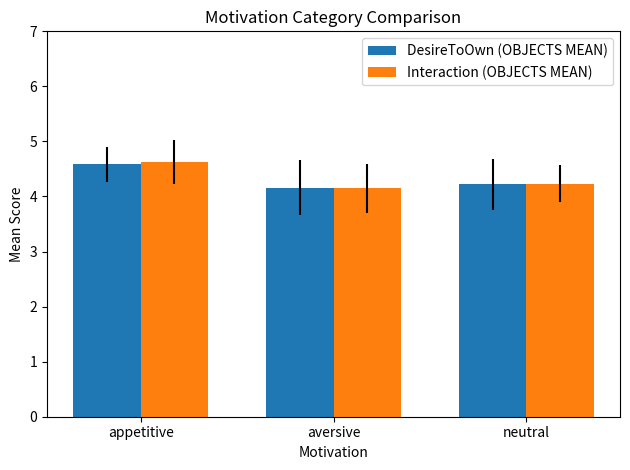

The Interaction (OBJECTS MEAN) series shows 4.6 at appetitive. True or false?

True